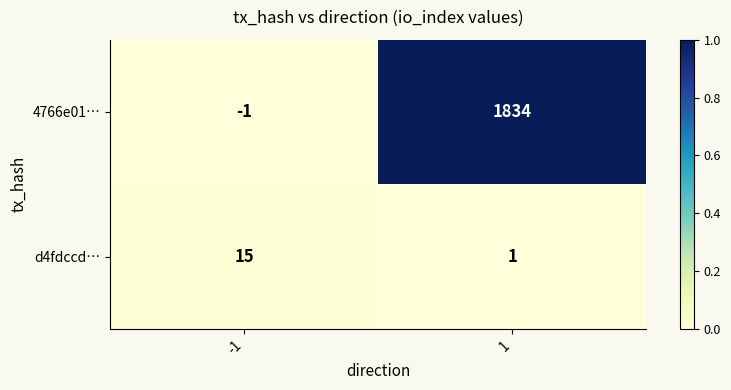

At which category is the sum across all series the highest?

1